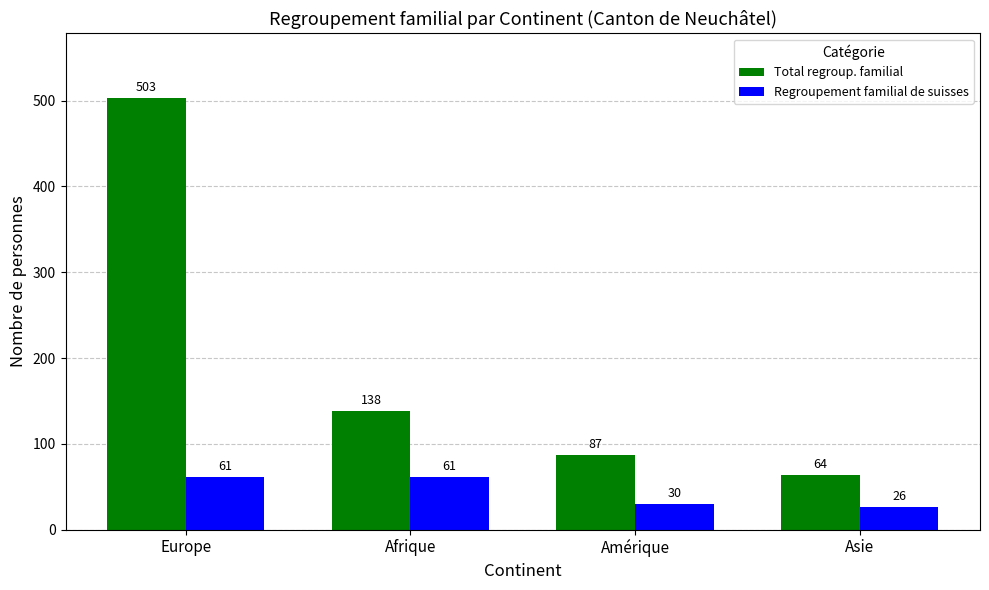

What is the average value of the Total regroup. familial series?

198